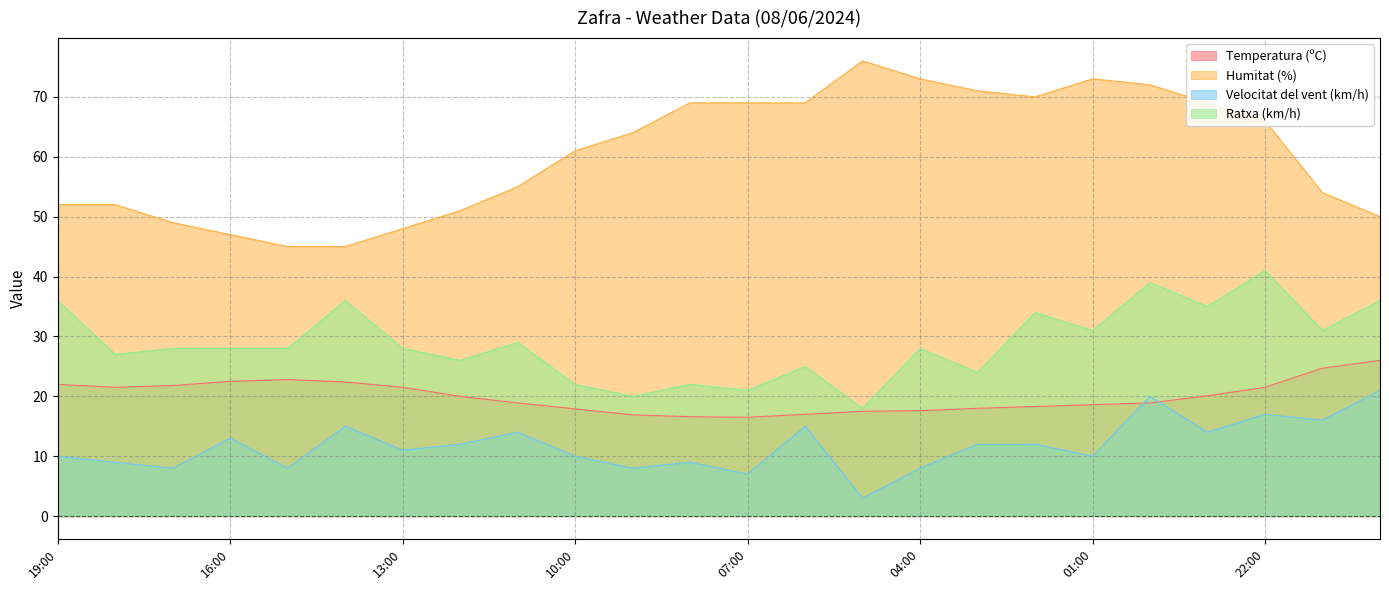

What is the minimum value for Velocitat del vent (km/h)?

3.0